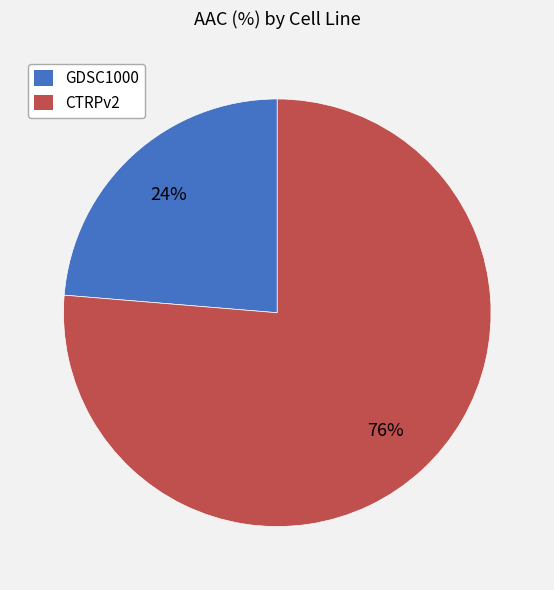

How many segments does this pie chart have?

2